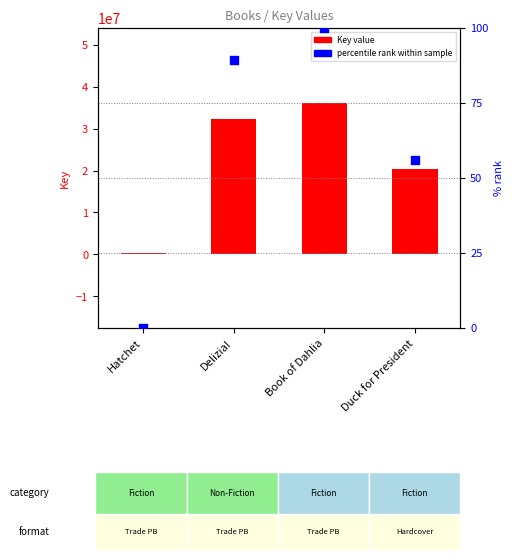

Which series has the largest total across all categories?

Key value